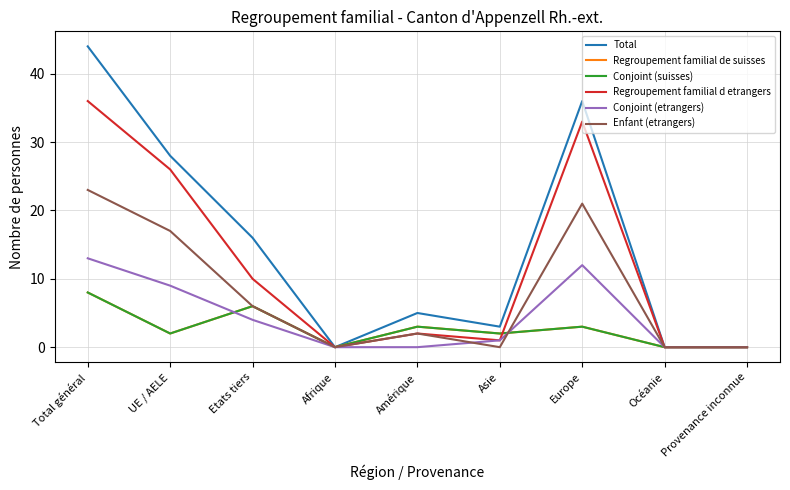

What is the approximate value of Regroupement familial de suisses at Europe?

3